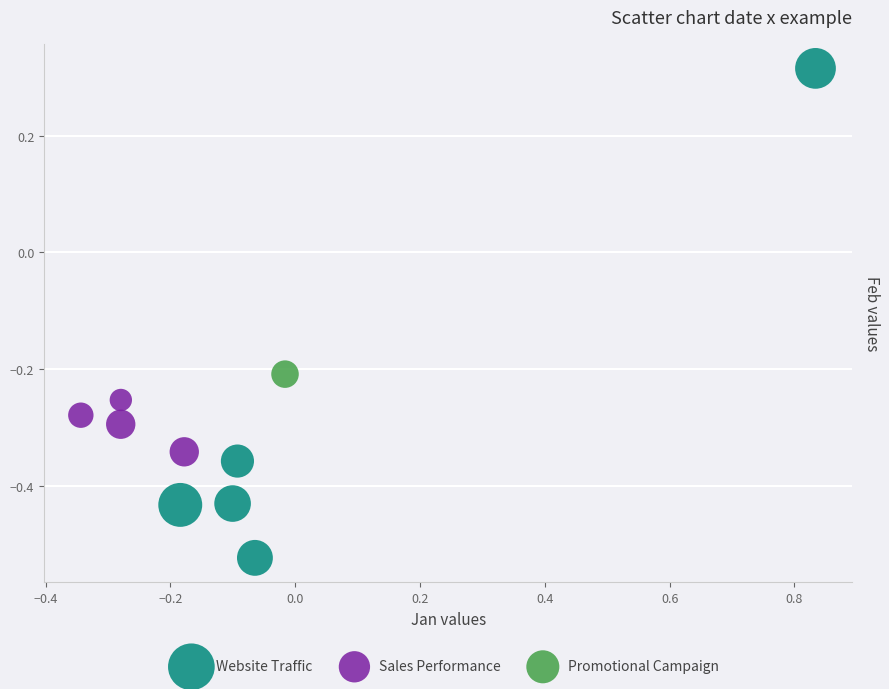

What are all the series names shown in the legend?

Website Traffic, Sales Performance, Promotional Campaign